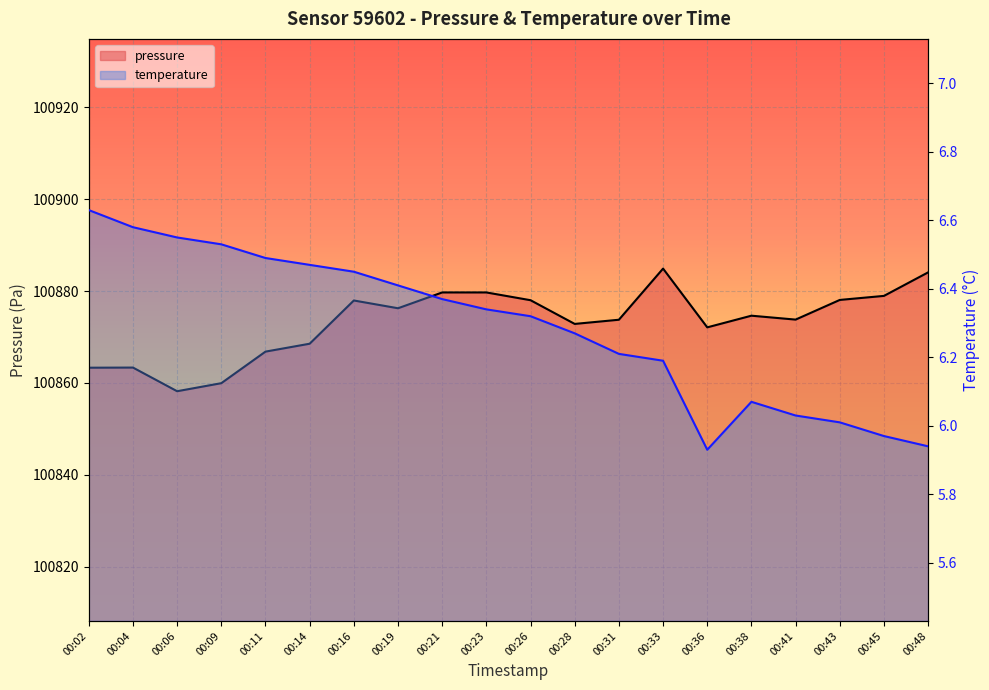

Which series has the widest spread of values?

pressure